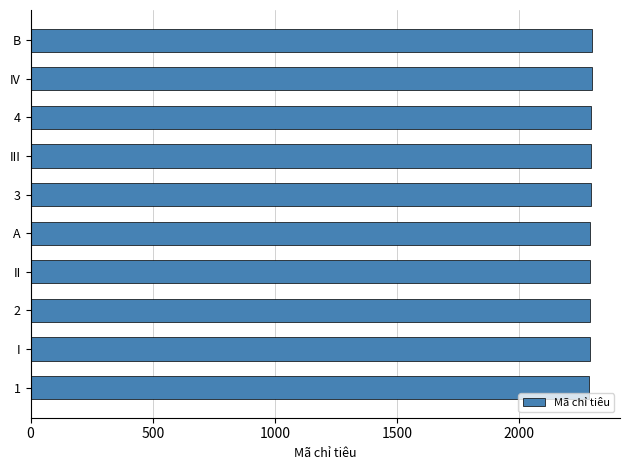

True or false: the data shows 1403 at IV.

False